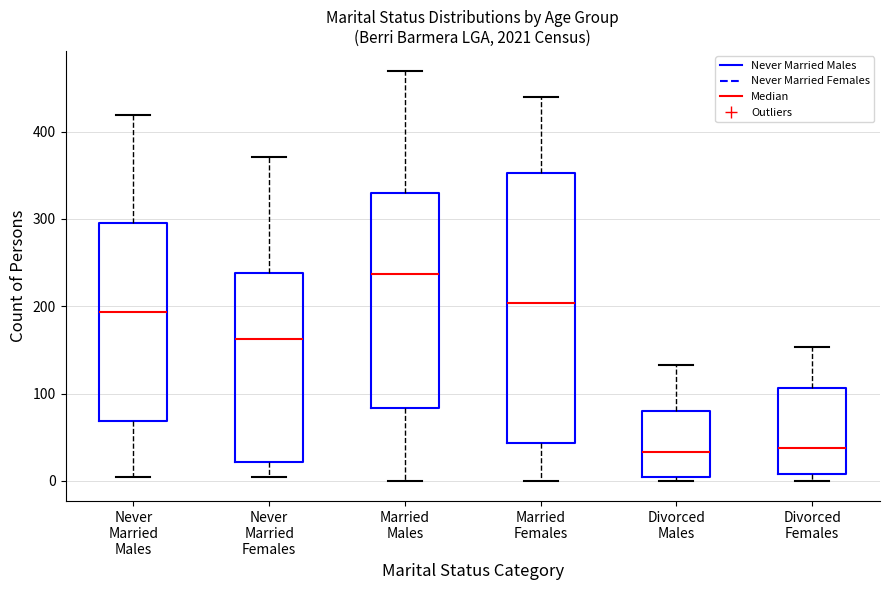

Reading left to right, transcribe this box plot: for each box, give where its median line is, the range the box spans, and where its two whiskers end, as read against the y-axis. The values are not printed on the chart, so give them approximately, as read against the axis.

Never Married Males: median 190, box 70 to 300, whiskers 0 to 420
Never Married Females: median 160, box 20 to 240, whiskers 0 to 370
Married Males: median 240, box 80 to 330, whiskers 0 to 470
Married Females: median 200, box 40 to 350, whiskers 0 to 440
Divorced Males: median 30, box 0 to 80, whiskers 0 (just below the box's lower edge) to 130
Divorced Females: median 40, box 10 to 110, whiskers 0 to 150